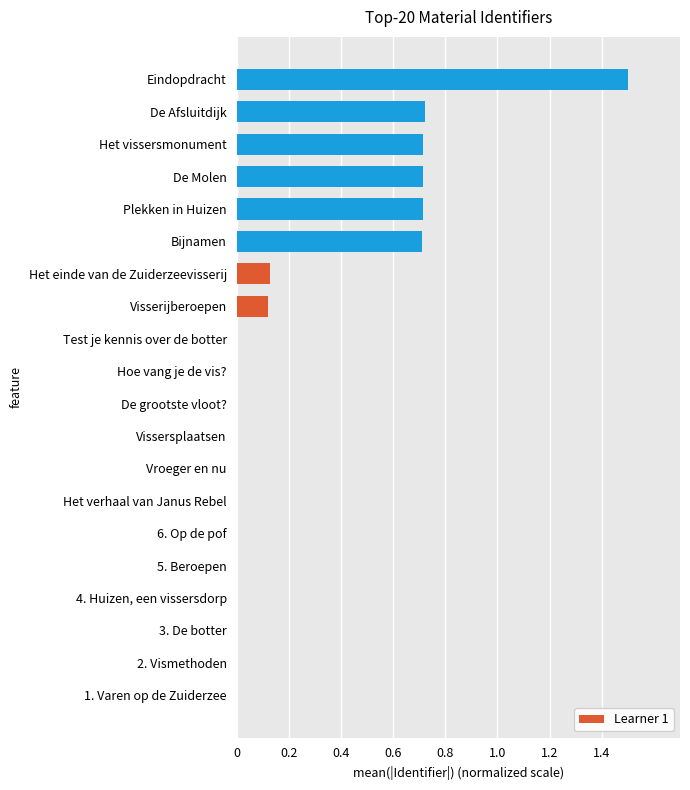

Is it true that the value at Het verhaal van Janus Rebel is 0.0?

True